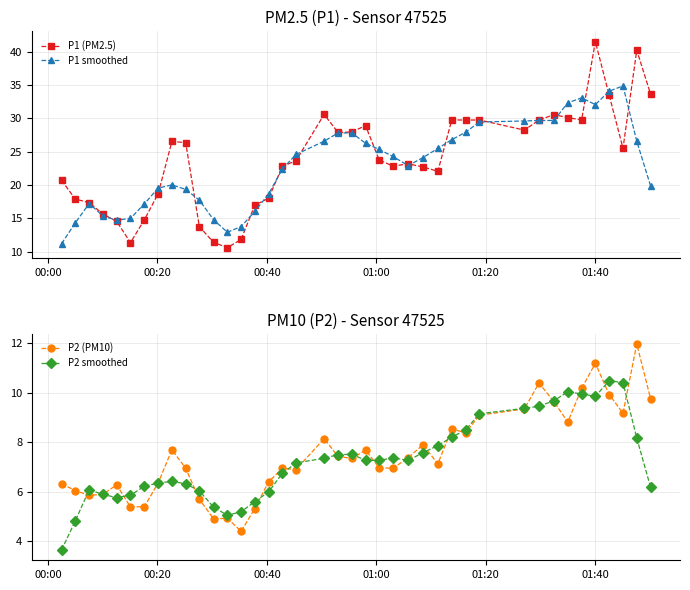

True or false: P1 (PM2.5) has more than 1 interior local peaks.

True